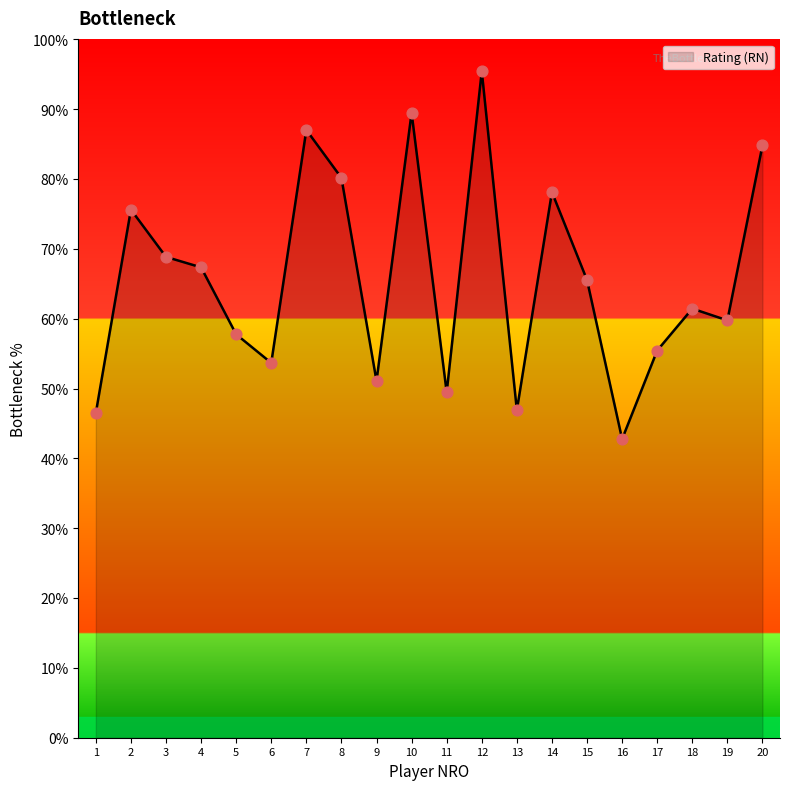

Between 4 and 6, which is larger?

4